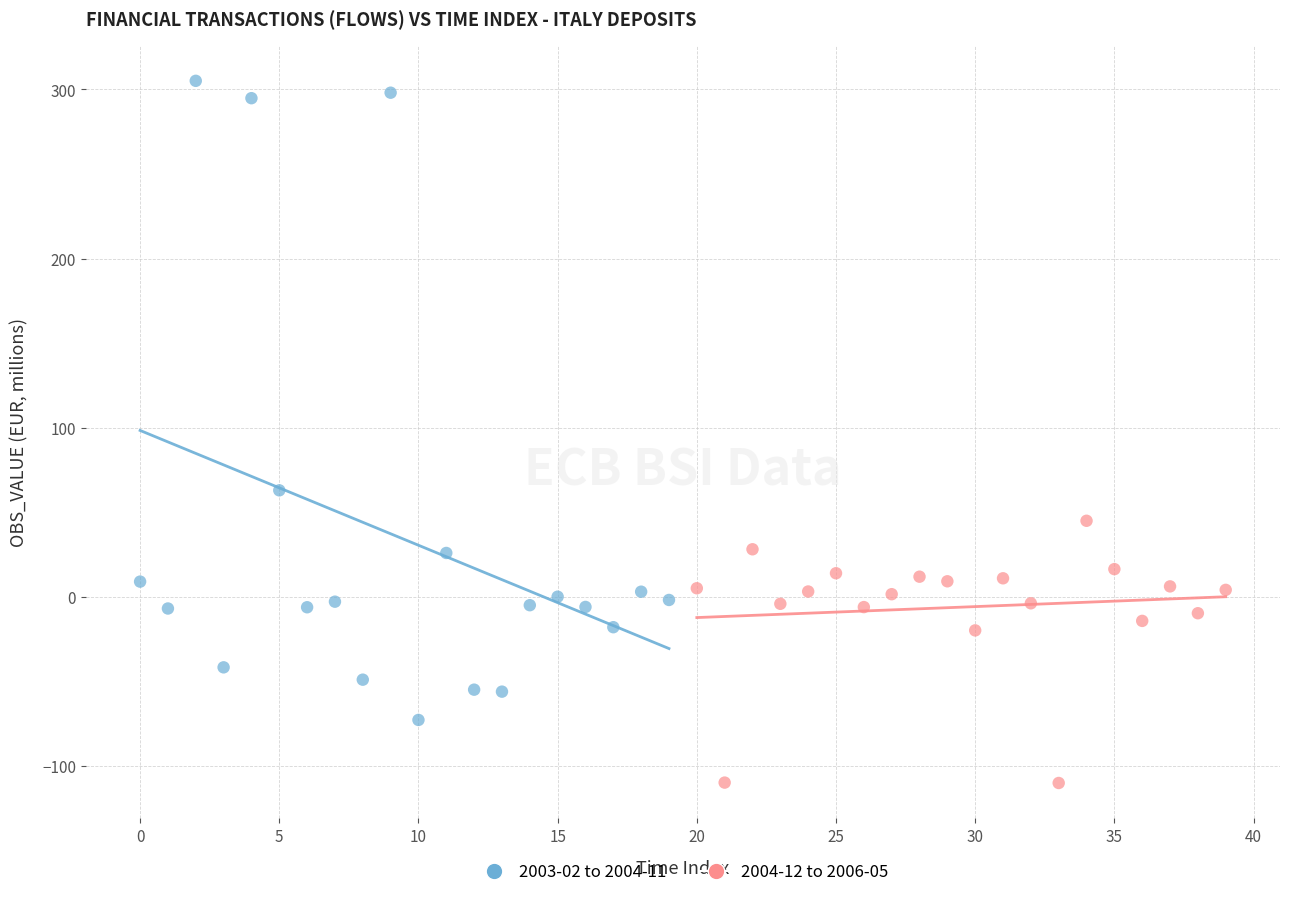

Which series reaches the maximum Y coordinate?

2003-02 to 2004-11